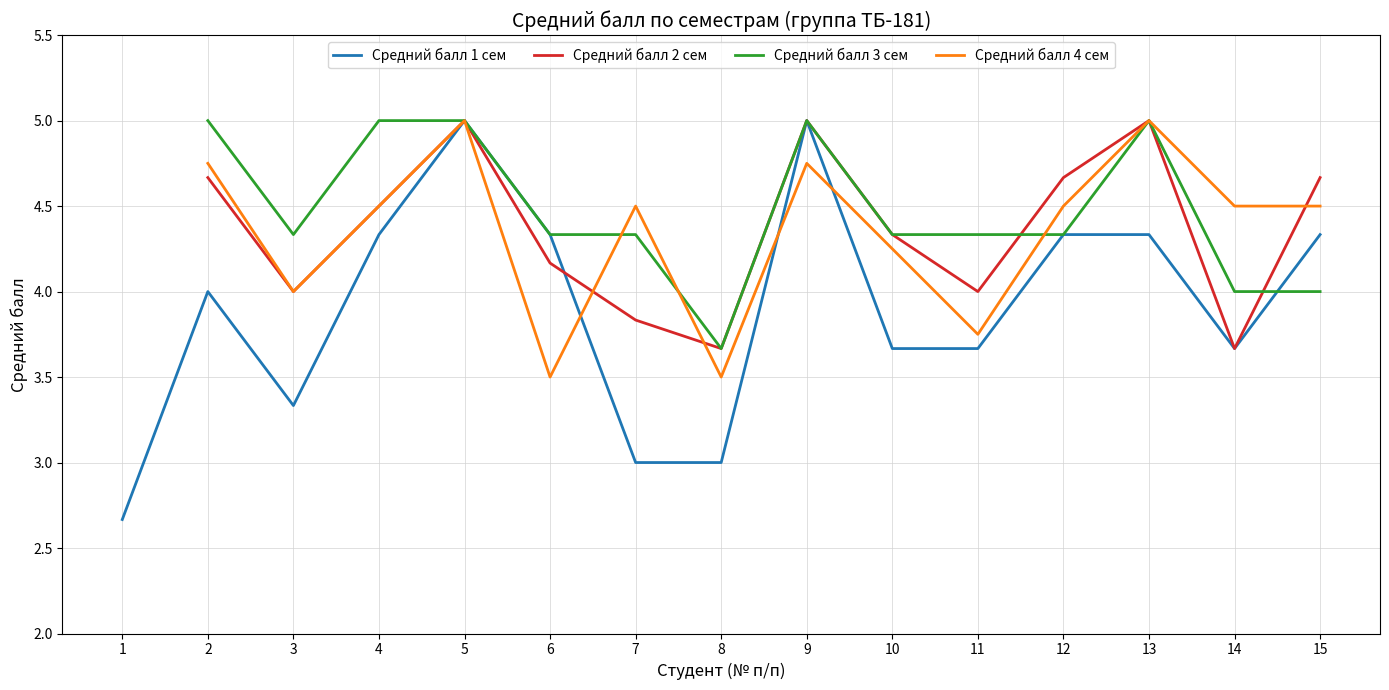

What is the spread (max minus min) of values at 10?

0.7